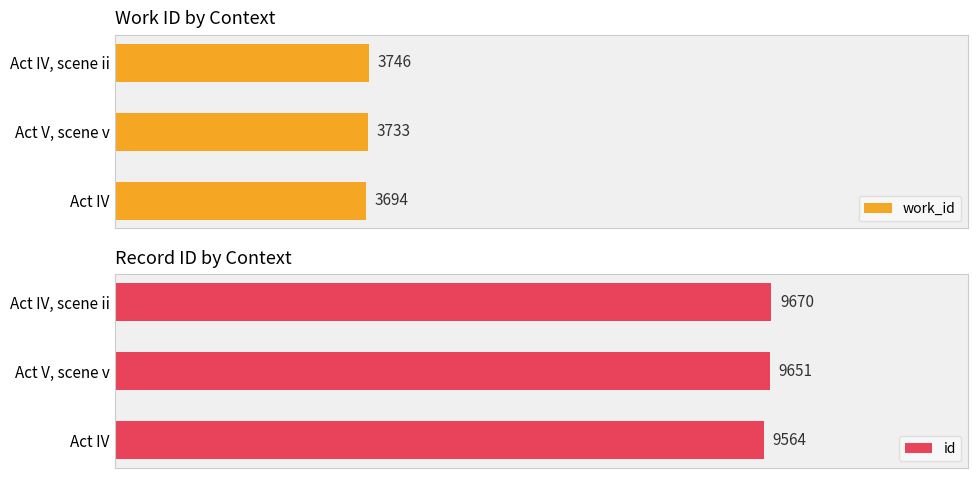

What is the greatest value displayed?

9670